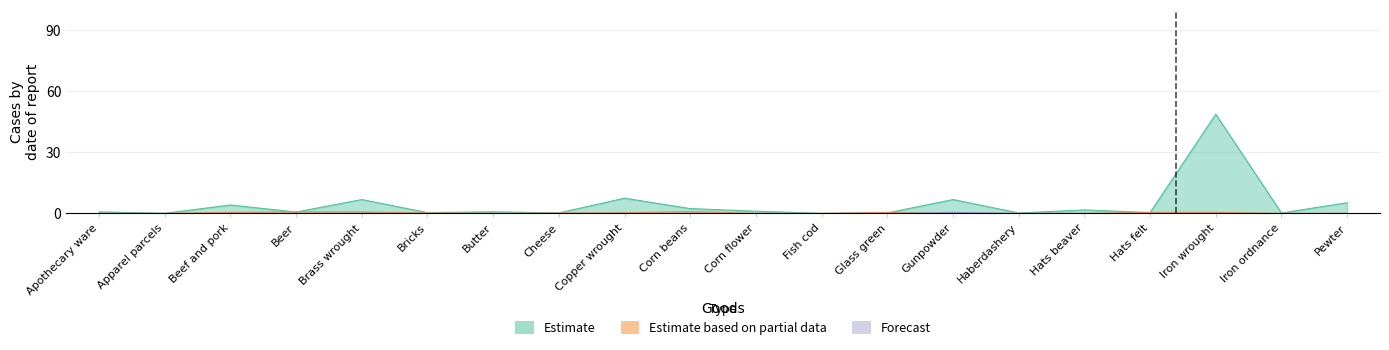

True or false: Forecast and Estimate cross at least once.

False